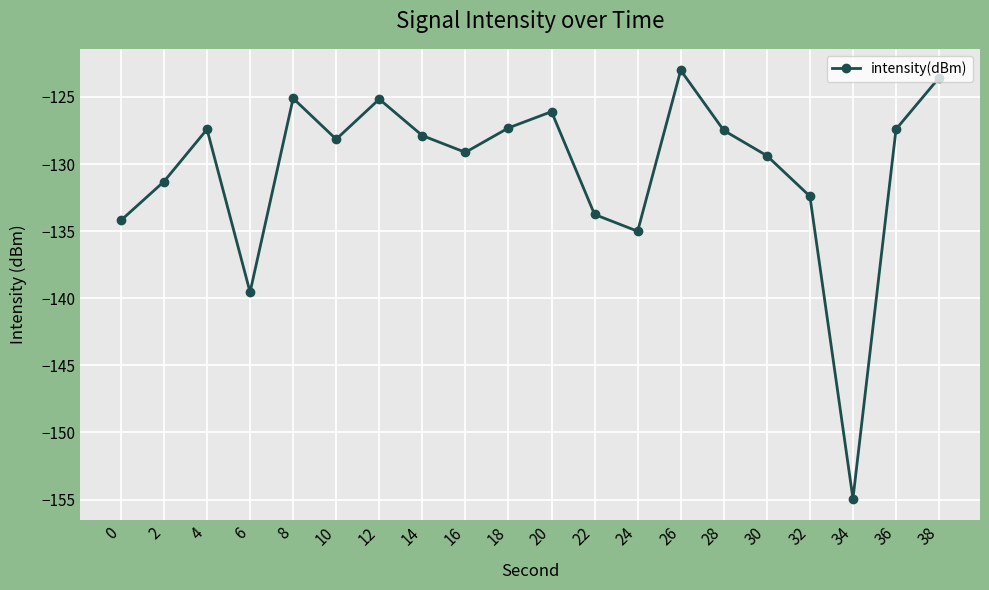

At which category does the chart reach its peak across all series?

26